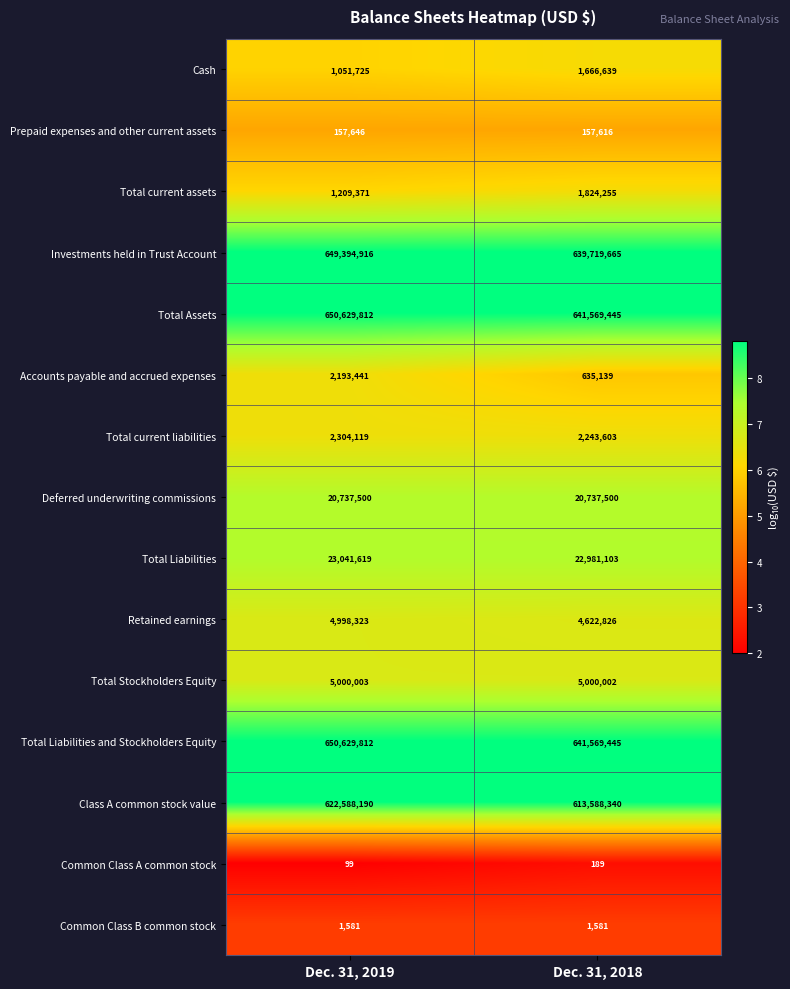

Which series has the largest range (max minus min)?

Investments held in Trust Account